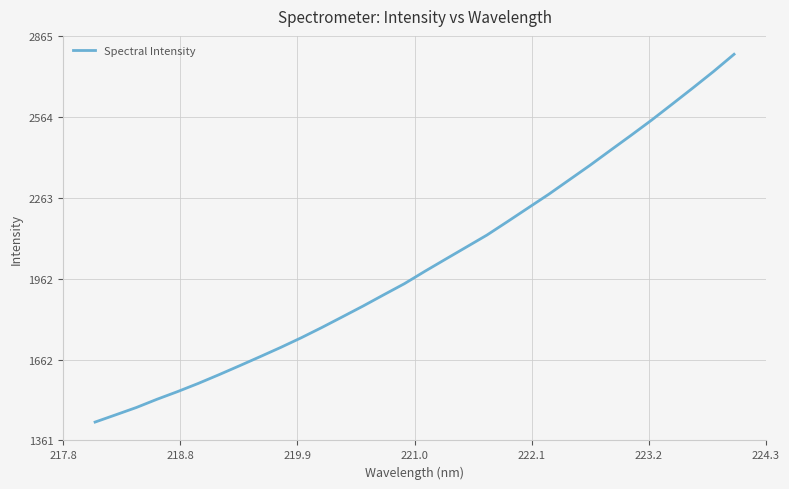

What is the minimum value shown in the chart?

1429.1